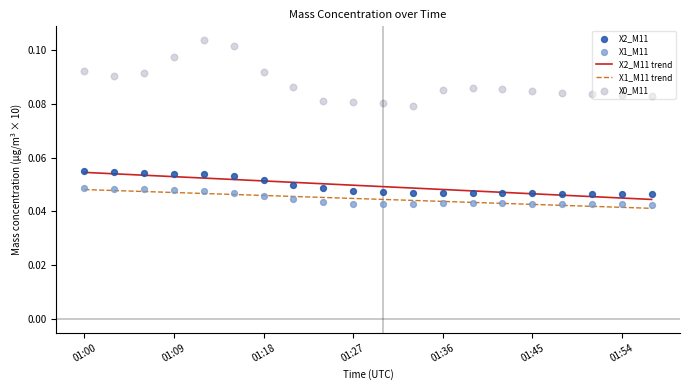

True or false: X1_M11 trend and X2_M11 trend intersect in this chart.

False